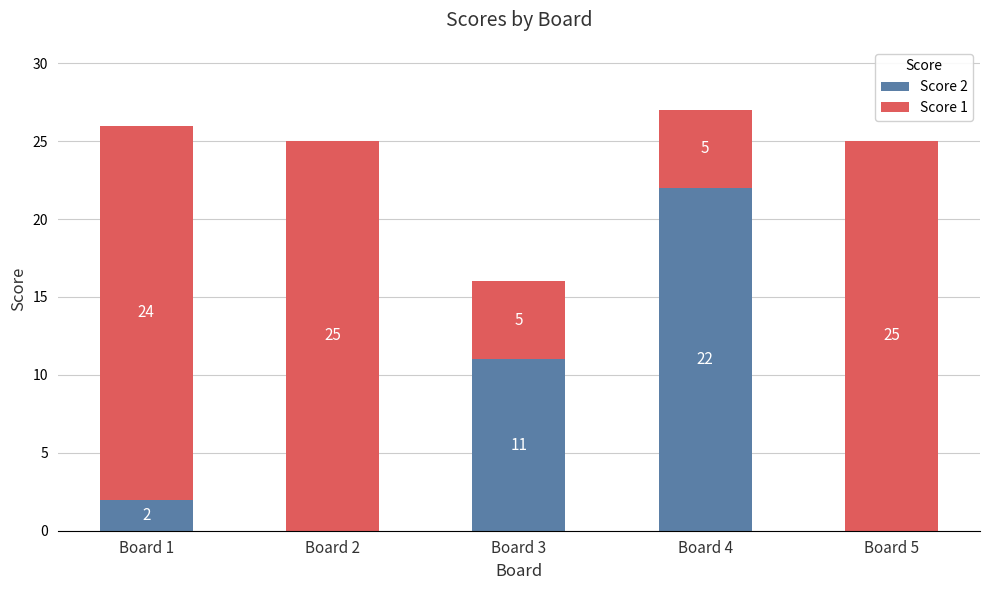

What is the total value across all series at Board 5?

25